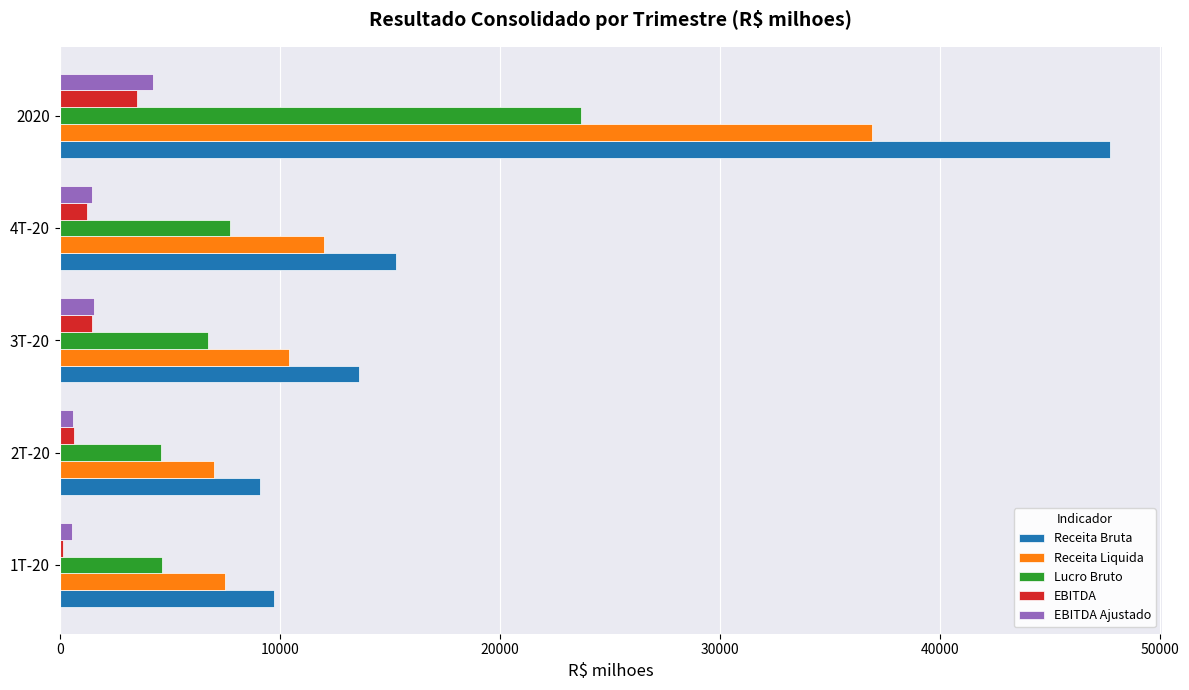

What is the sum of all Receita Liquida values?

73844.0